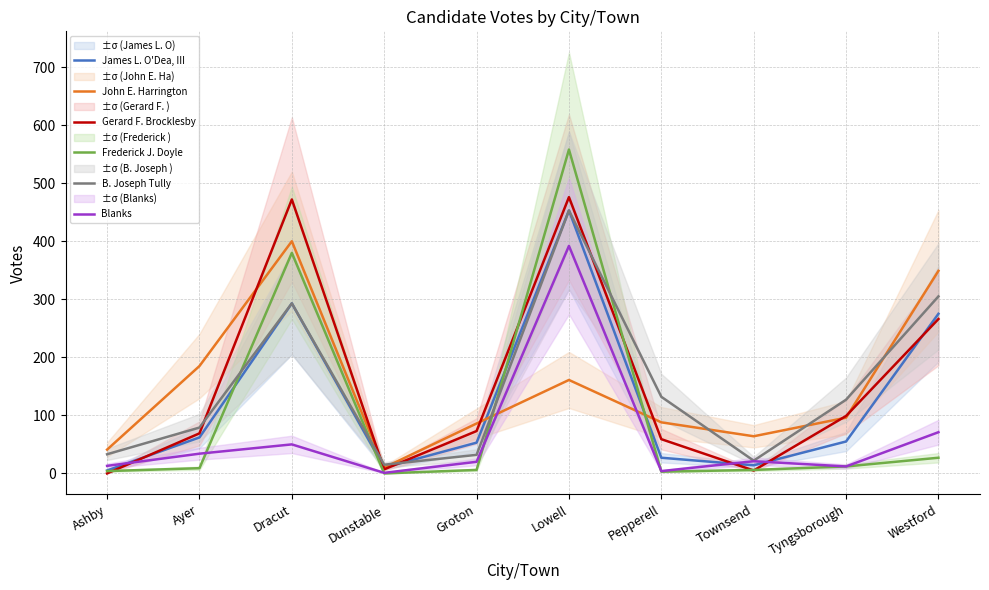

At which label does John E. Harrington first exceed 96?

Ayer